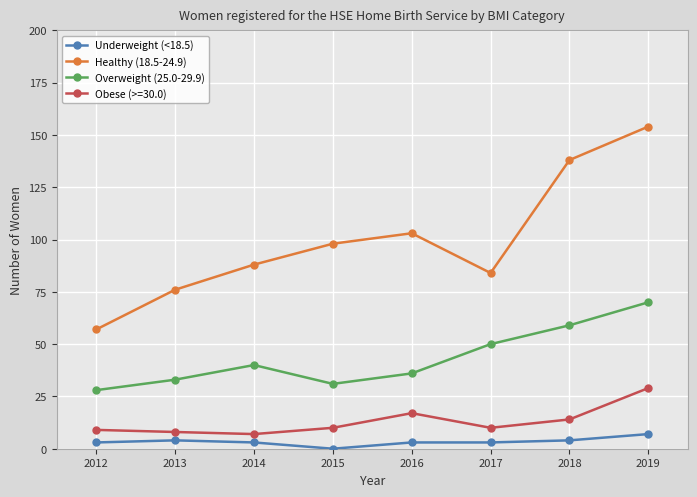

What is the spread (max minus min) of values at 2012?

54